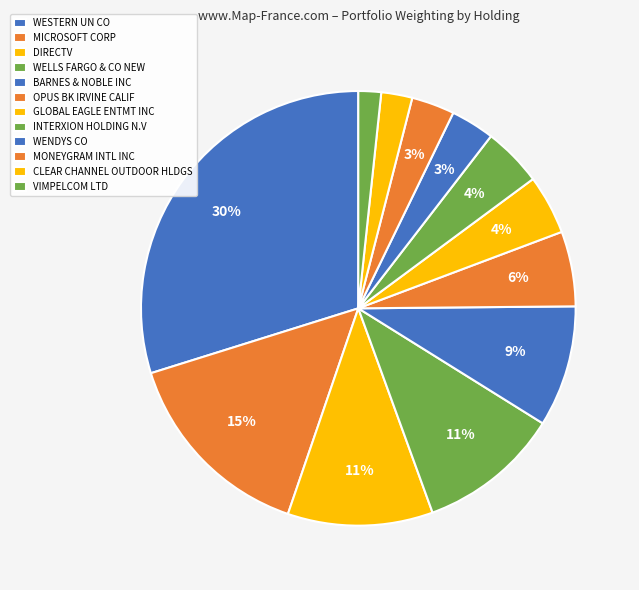

What percentage is NOT represented by OPUS BK IRVINE CALIF?

94.4%